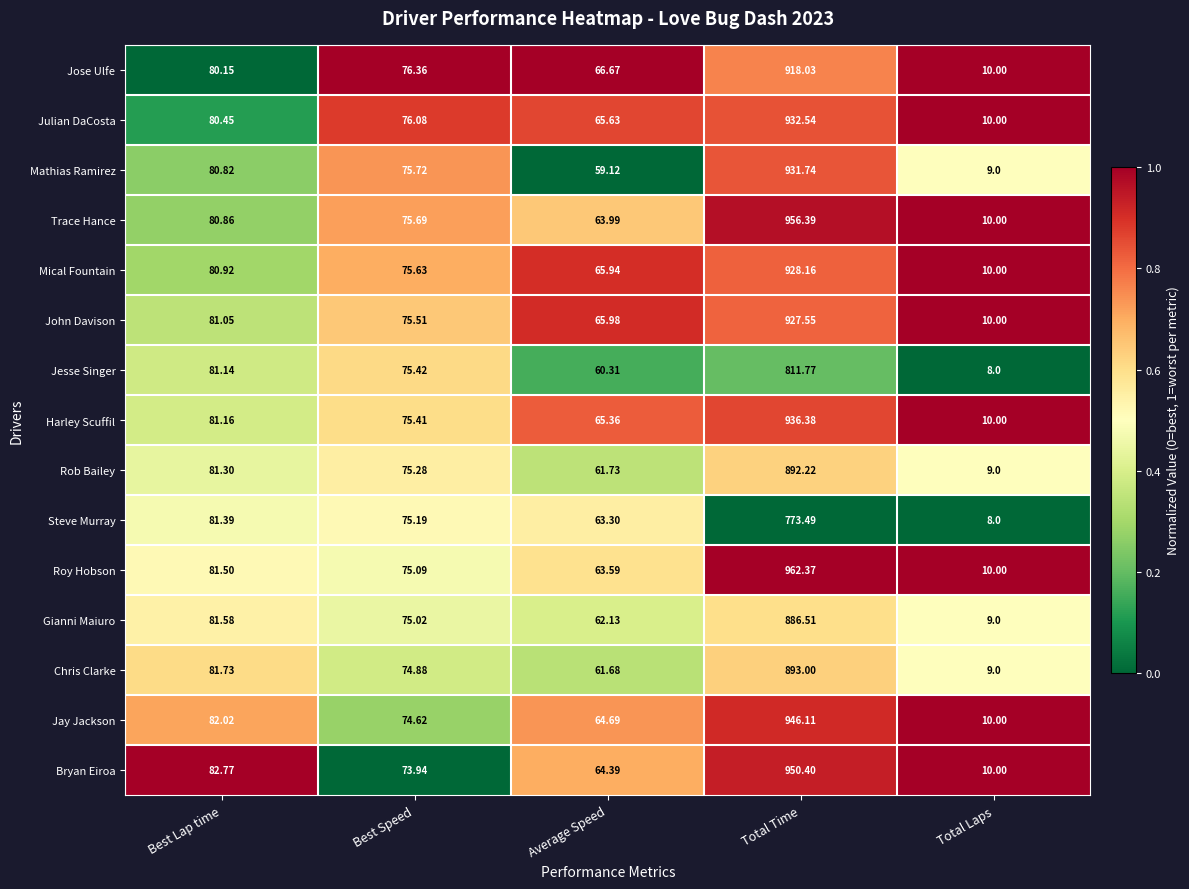

List the series in order of their peak value, highest first.

Roy Hobson, Trace Hance, Bryan Eiroa, Jay Jackson, Harley Scuffil, Julian DaCosta, Mathias Ramirez, Mical Fountain, John Davison, Jose Ulfe, Chris Clarke, Rob Bailey, Gianni Maiuro, Jesse Singer, Steve Murray